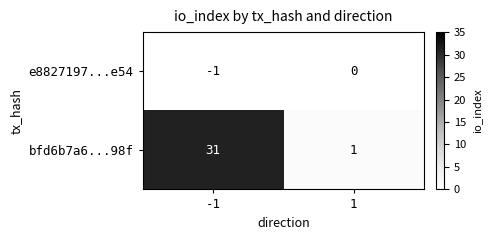

How many negative values does the e8827197...e54 series have?

1